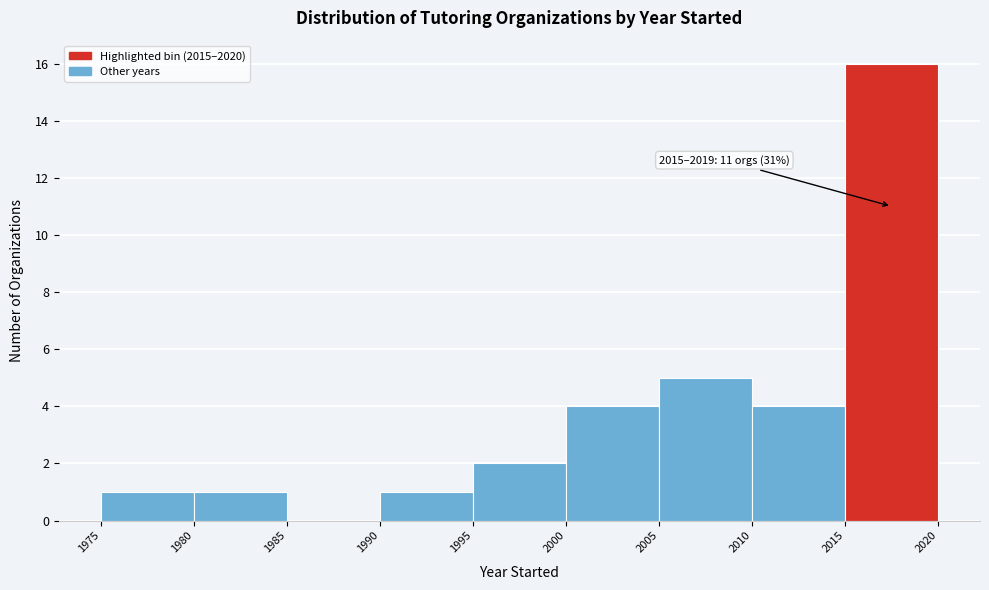

Which range on the x-axis has the tallest bar?

2015 to 2020